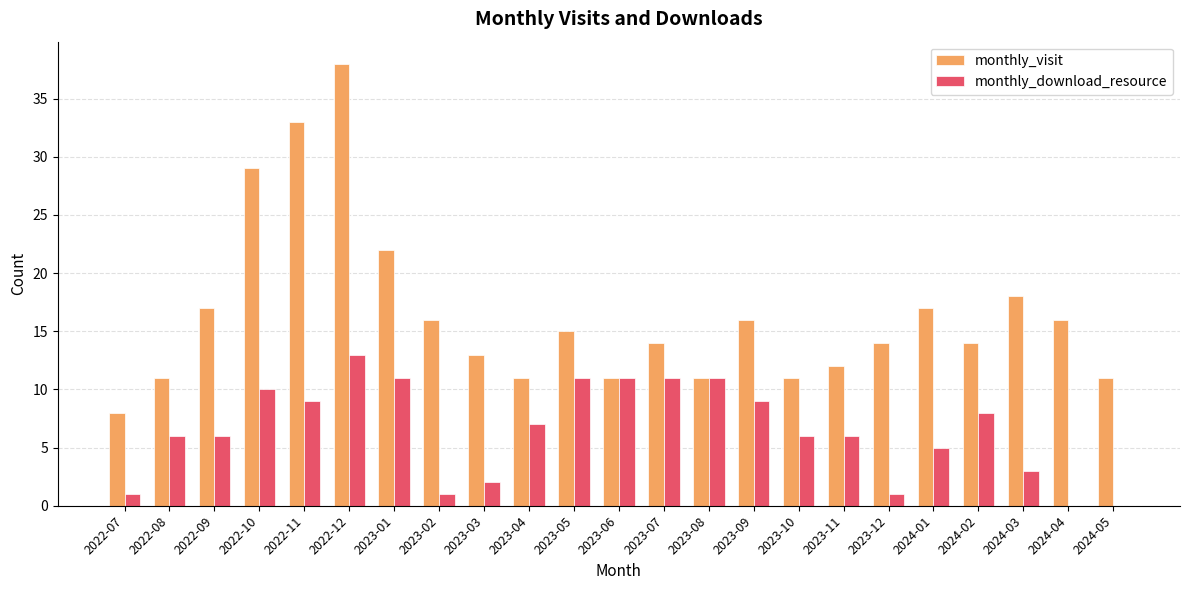

The monthly_visit series shows 33 at 2022-11. True or false?

True